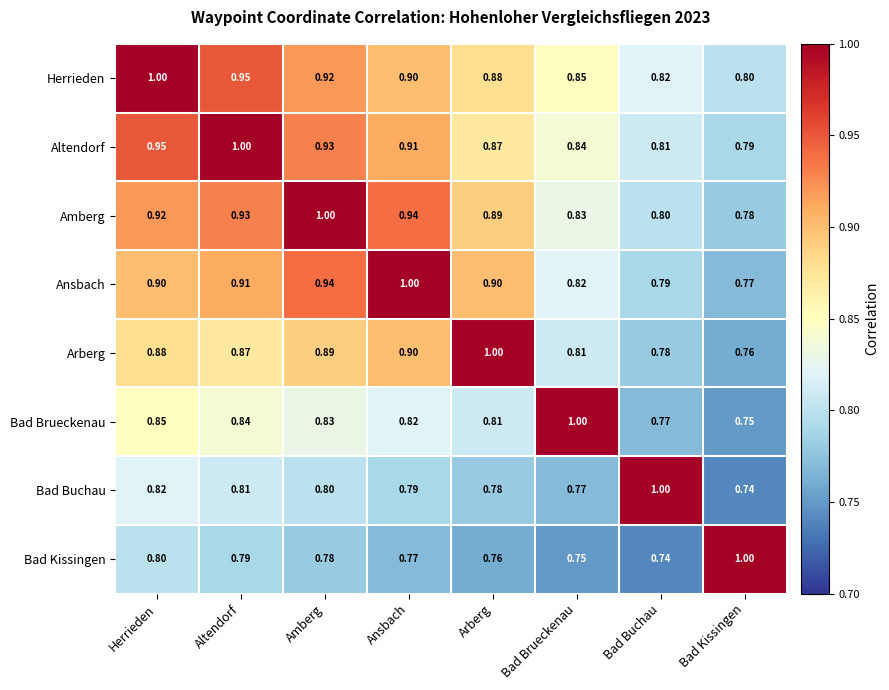

Which category has the lowest value in the Bad Kissingen series?

Bad Buchau